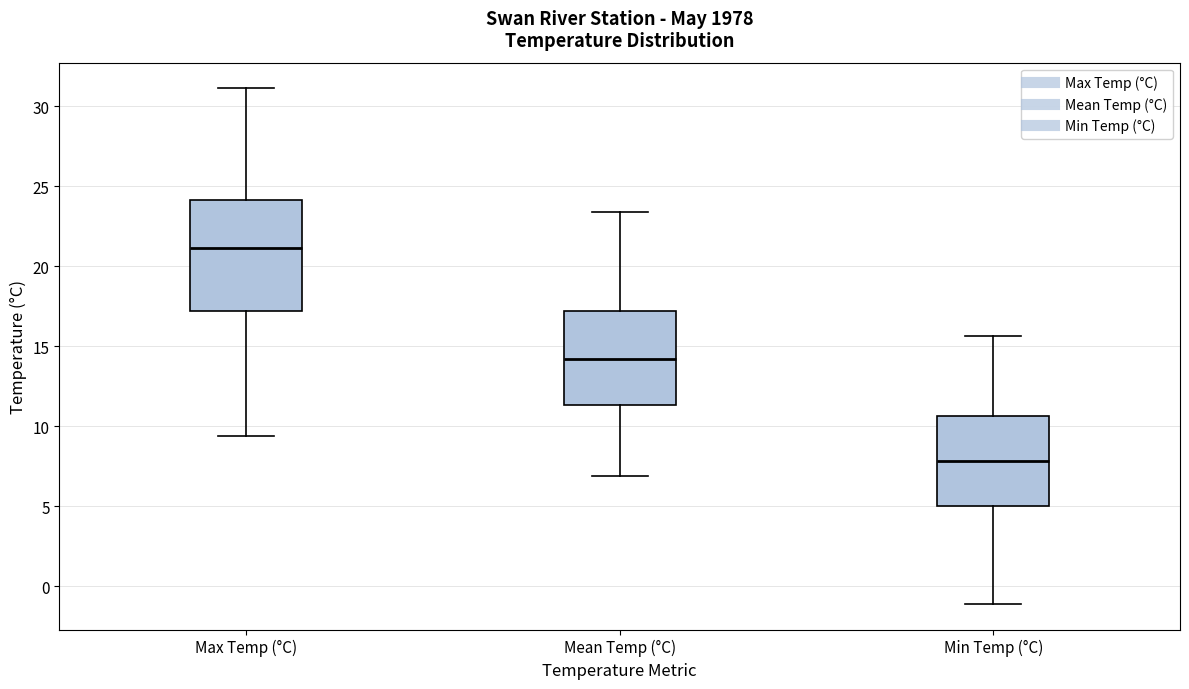

Reading left to right, transcribe this box plot: for each box, give where its median line is, the range the box spans, and where its two whiskers end, as read against the y-axis. The values are not printed on the chart, so give them approximately, as read against the axis.

Max Temp (°C): median 21.0, box 17.0 to 24.0, whiskers 9.5 to 31.0
Mean Temp (°C): median 14.0, box 11.5 to 17.0, whiskers 7.0 to 23.5
Min Temp (°C): median 8.0, box 5.0 to 10.5, whiskers -1.0 to 15.5